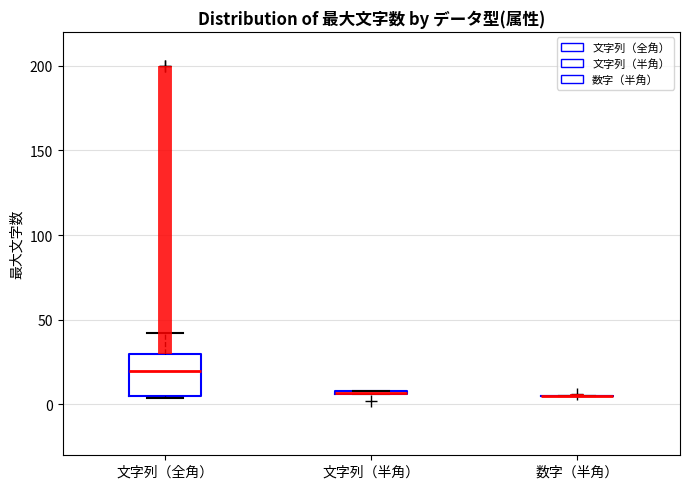

Which box is the tallest, from its lower edge to its upper edge?

文字列（全角）